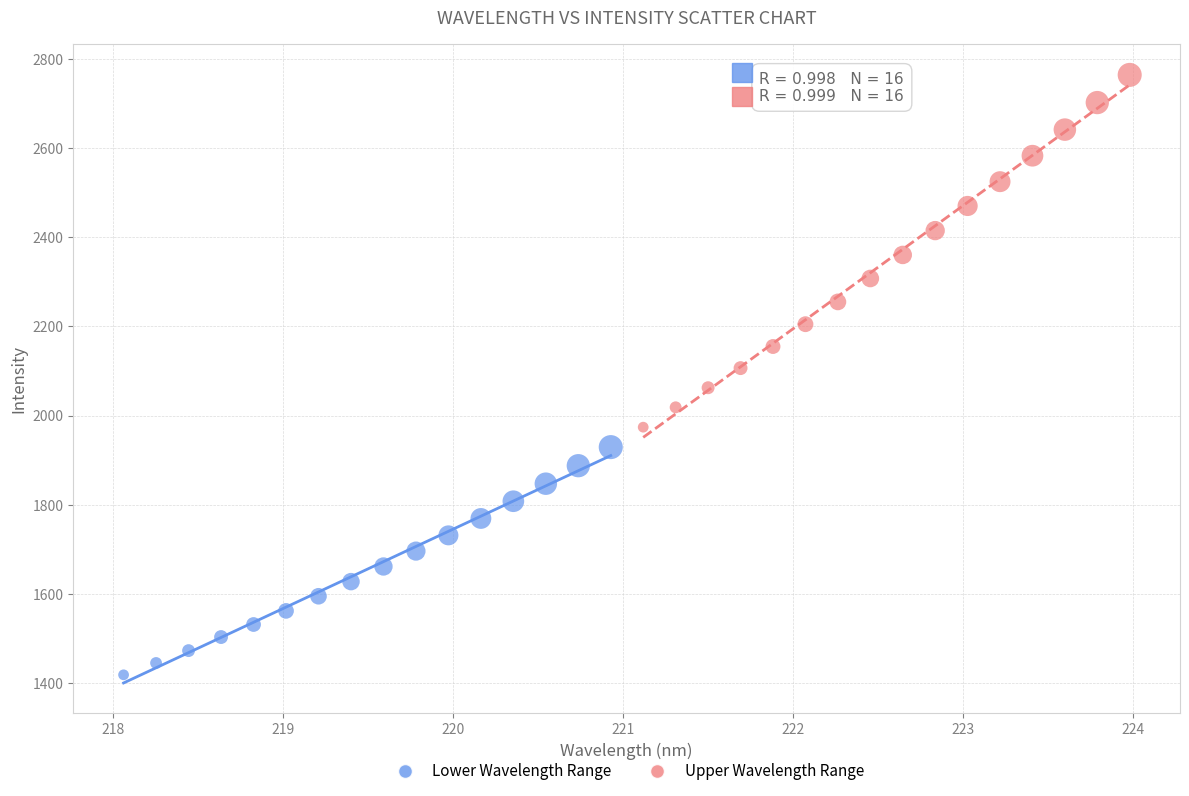

Which series contains the lowest Y value?

Lower Wavelength Range